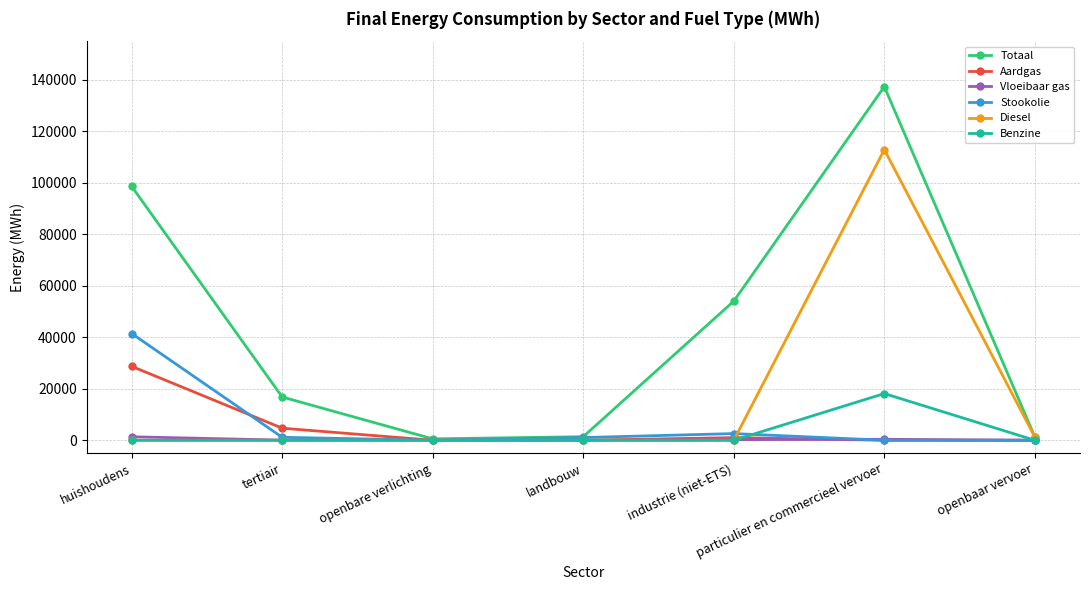

The Aardgas series shows 0.0 at openbaar vervoer. True or false?

True